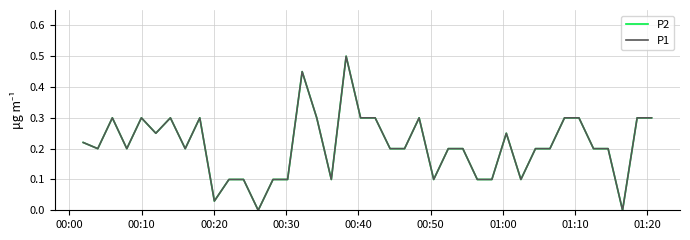

Does the chart have visible grid lines?

Yes